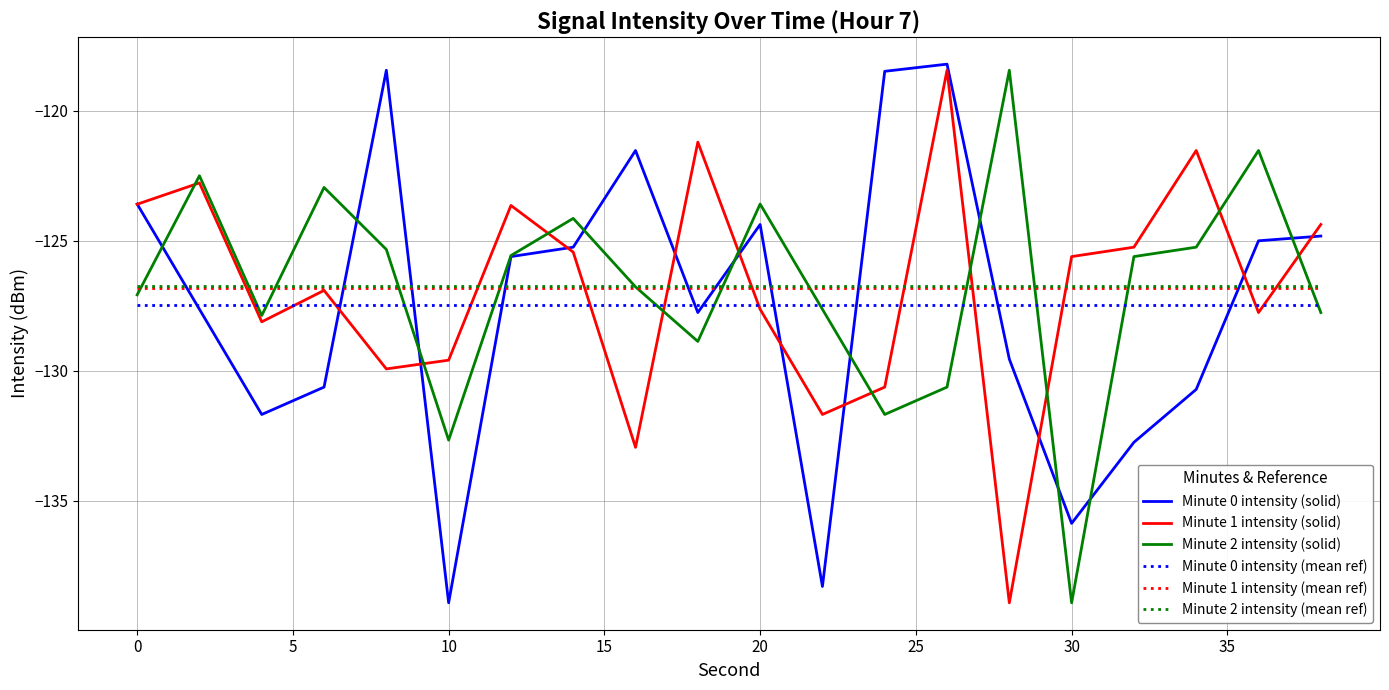

True or false: Minute 2 intensity (solid) has more than 0 interior local peaks.

True